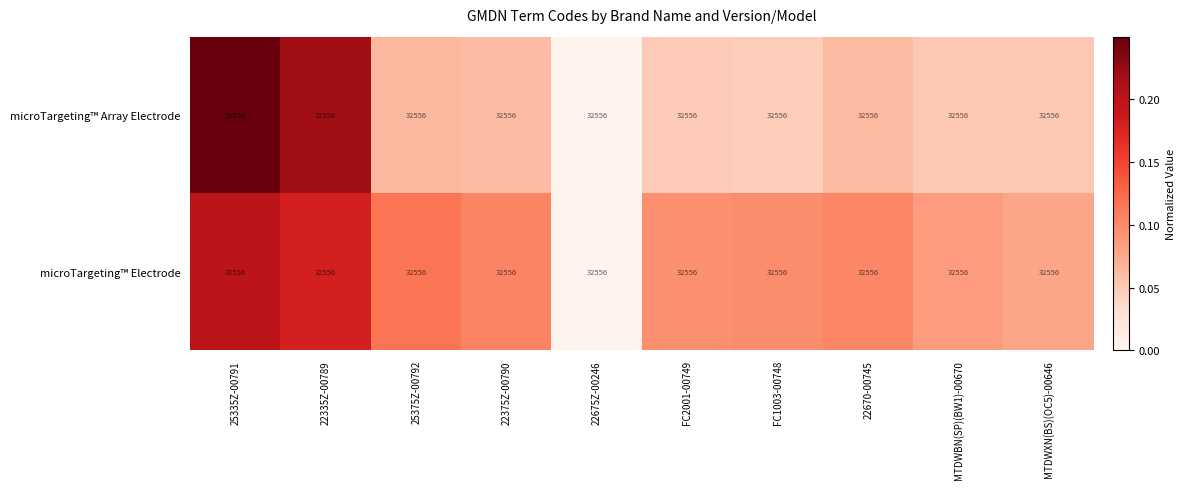

Between 25375Z-00792 and 22670-00745, which series saw the biggest shift?

microTargeting™ Electrode